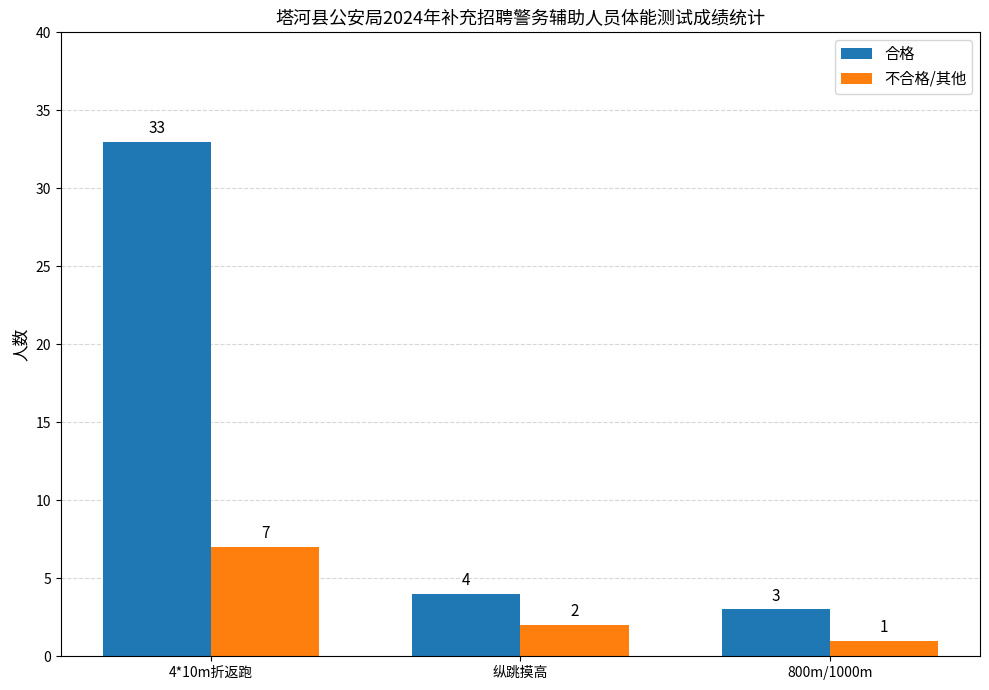

How many bars are there in each group?

2